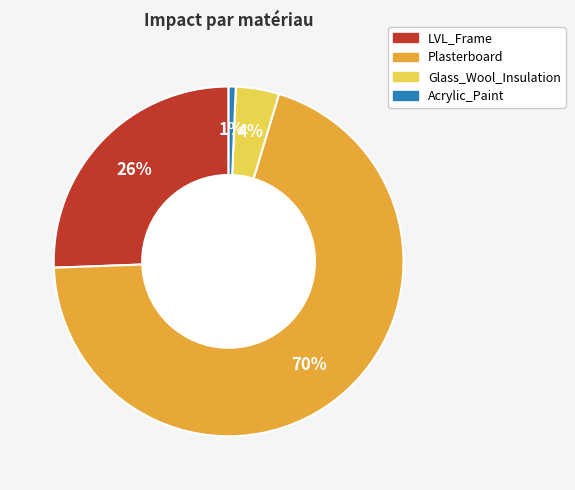

What is the largest slice in the pie chart?

Plasterboard